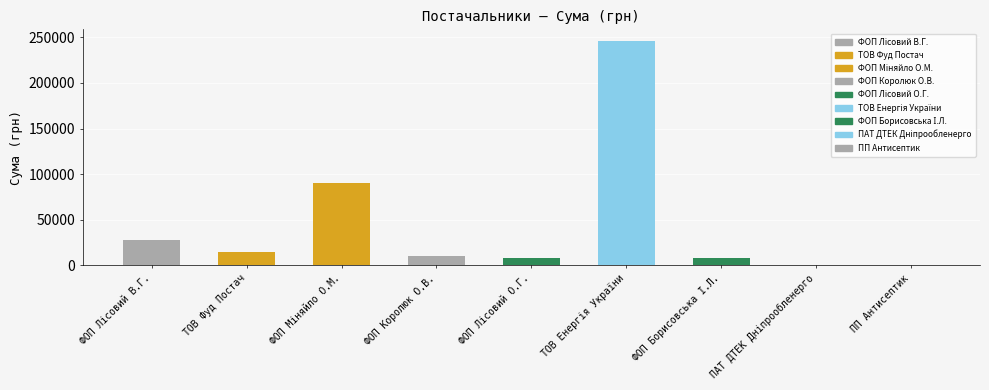

The chart shows a value of 14712.5 at ТОВ Фуд Постач. True or false?

True